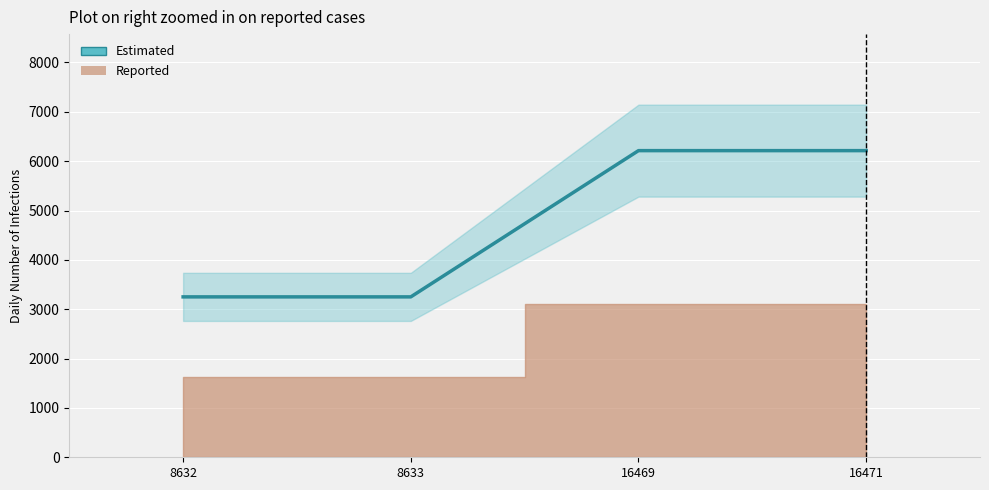

What is the difference between the maximum and second lowest values?

2963